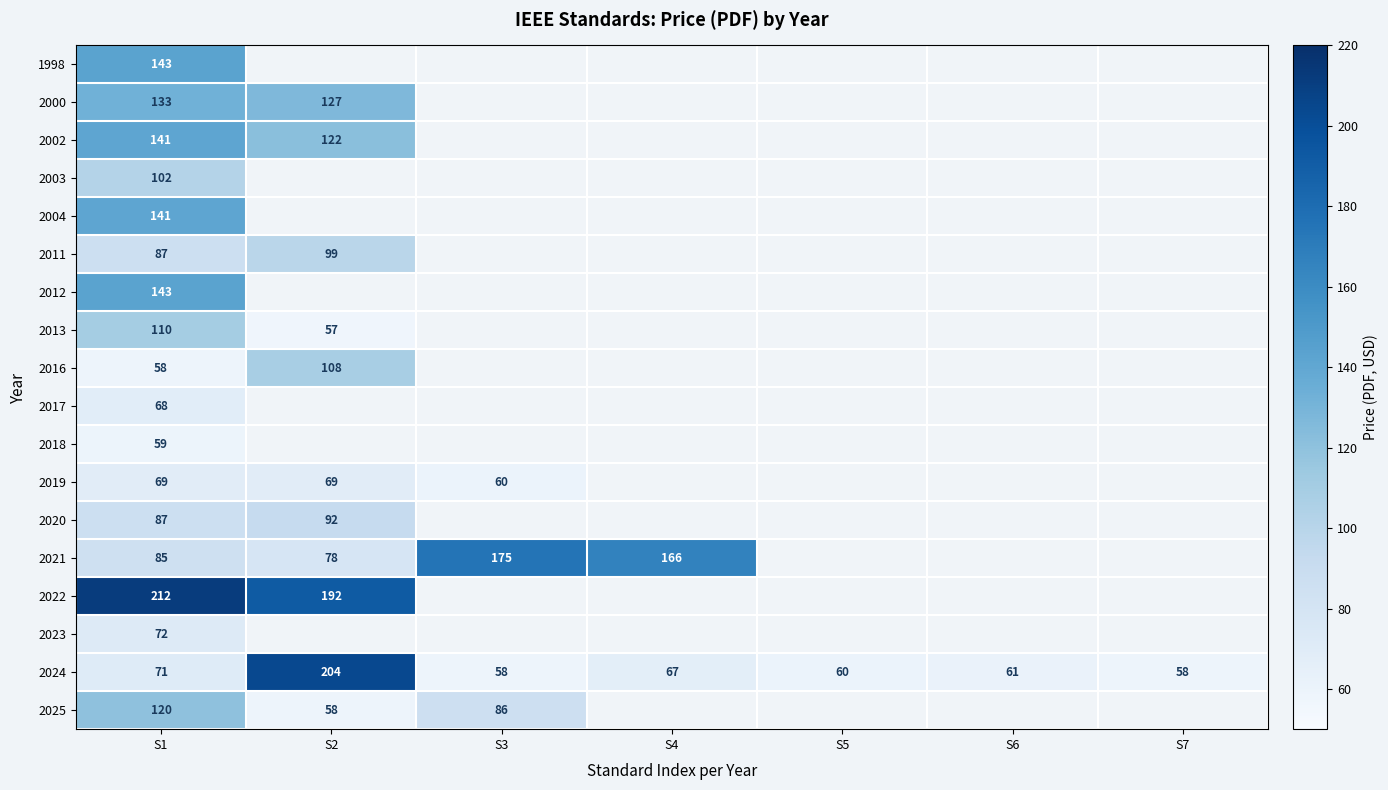

Between S6 and S1, which is larger?

S1